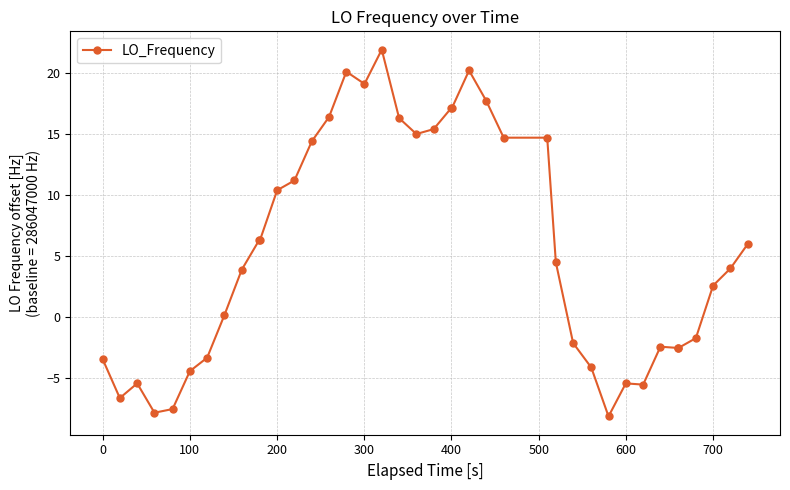

What is the minimum value shown in the chart?

-8.1